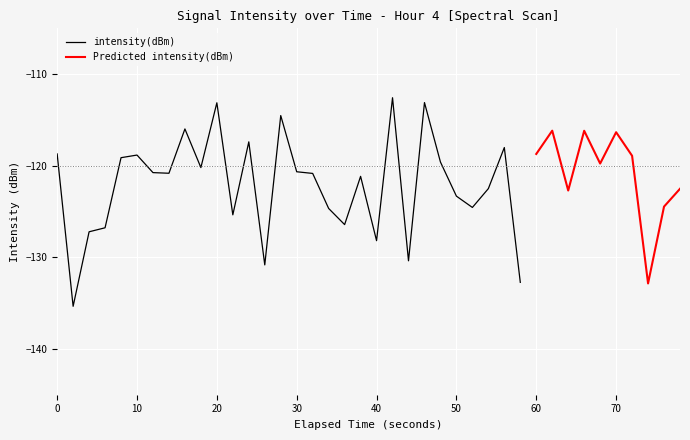

At which category does the data reach its first local peak?

5